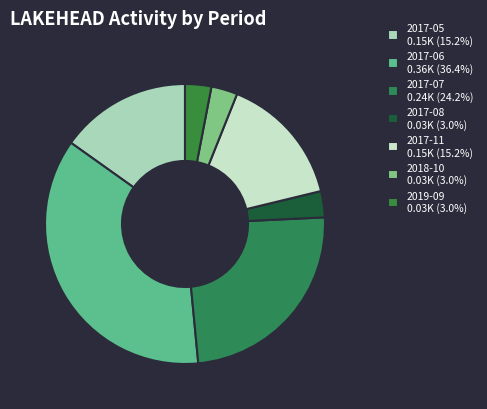

Count the number of slices in the pie.

7